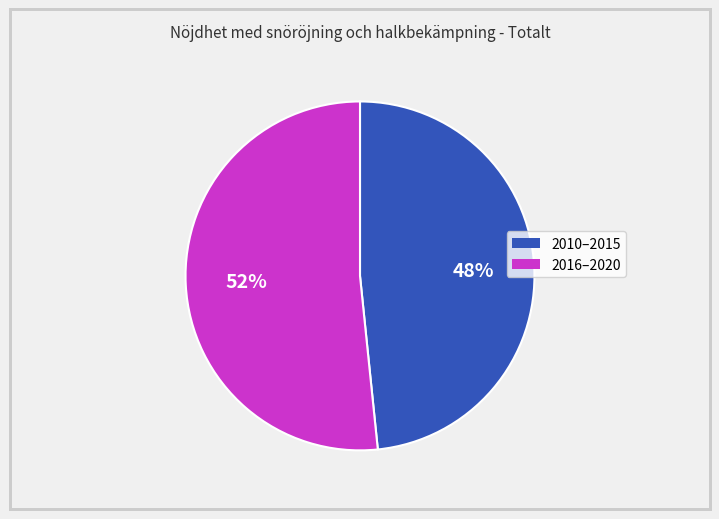

How many segments does this pie chart have?

2